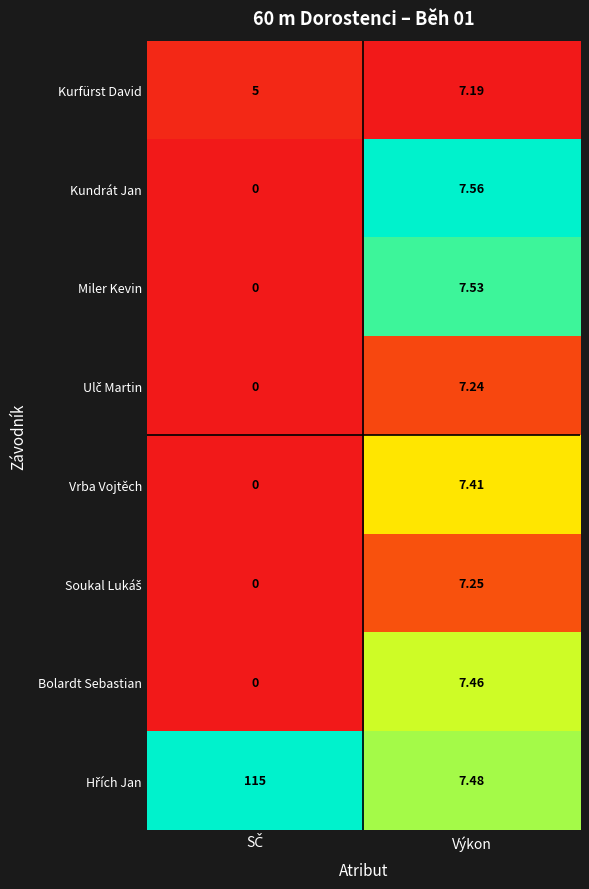

Where does the Kundrát Jan series first go above 7?

Výkon